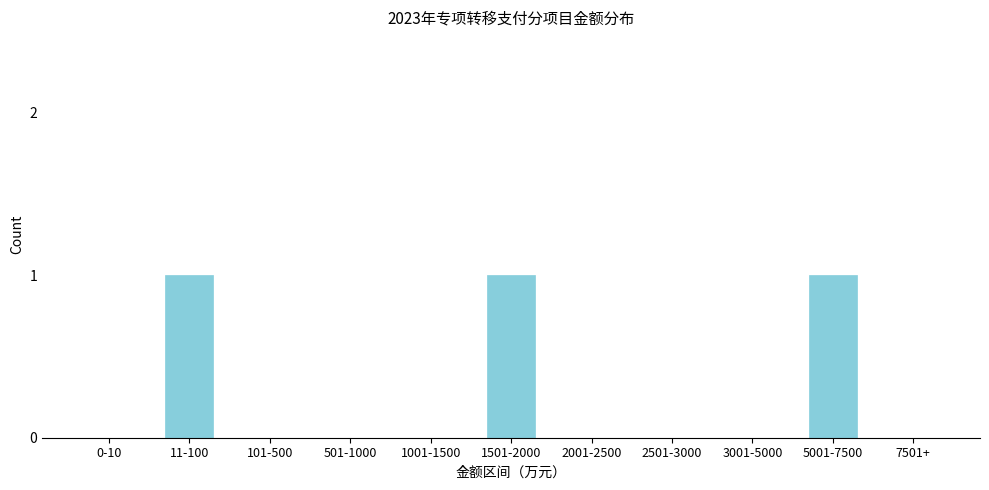

Reading left to right, what are all the values shown in this chart?

0-10=0	11-100=1	101-500=0	501-1000=0	1001-1500=0	1501-2000=1	2001-2500=0	2501-3000=0	3001-5000=0	5001-7500=1	7501+=0